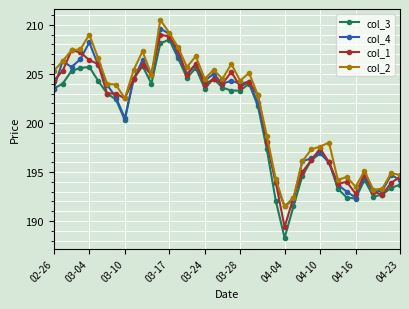

Which series has the largest total across all categories?

col_2